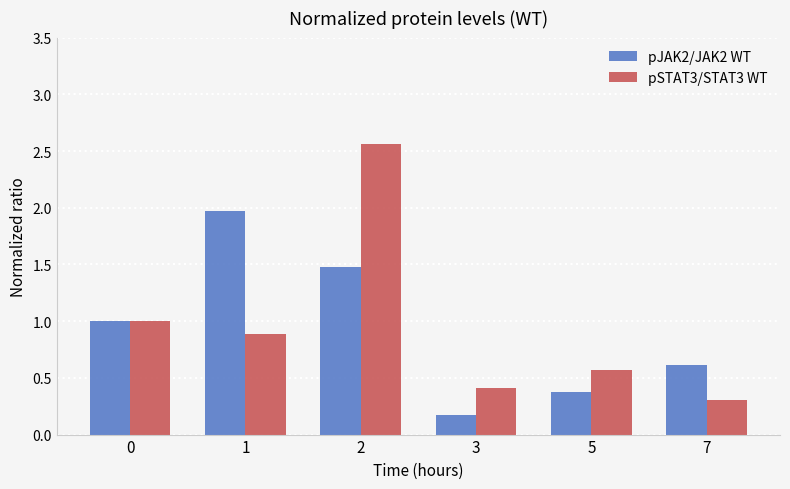

How many bars are there in total?

12